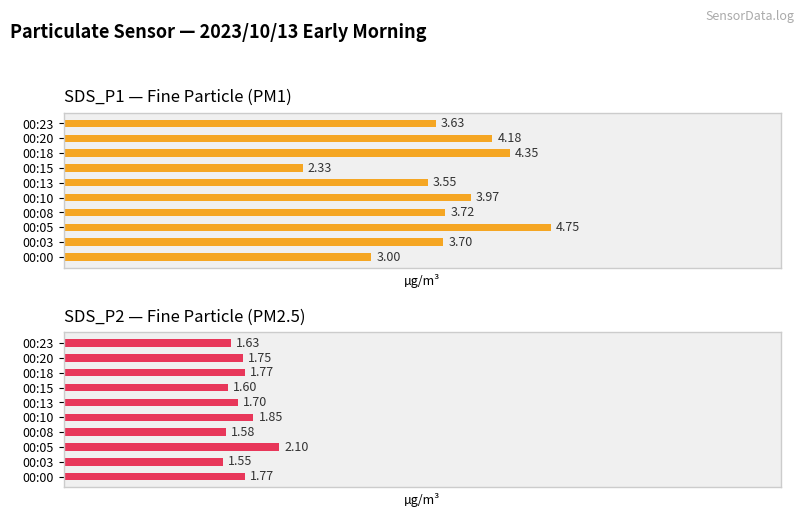

Which series changed the most between 00:18 and 00:20?

SDS_P1